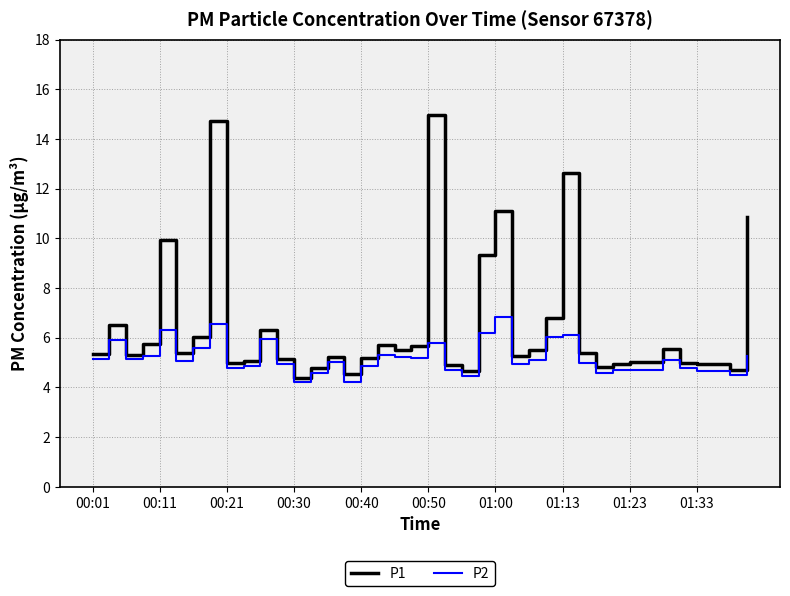

What is the highest value of the P1 series?

15.0